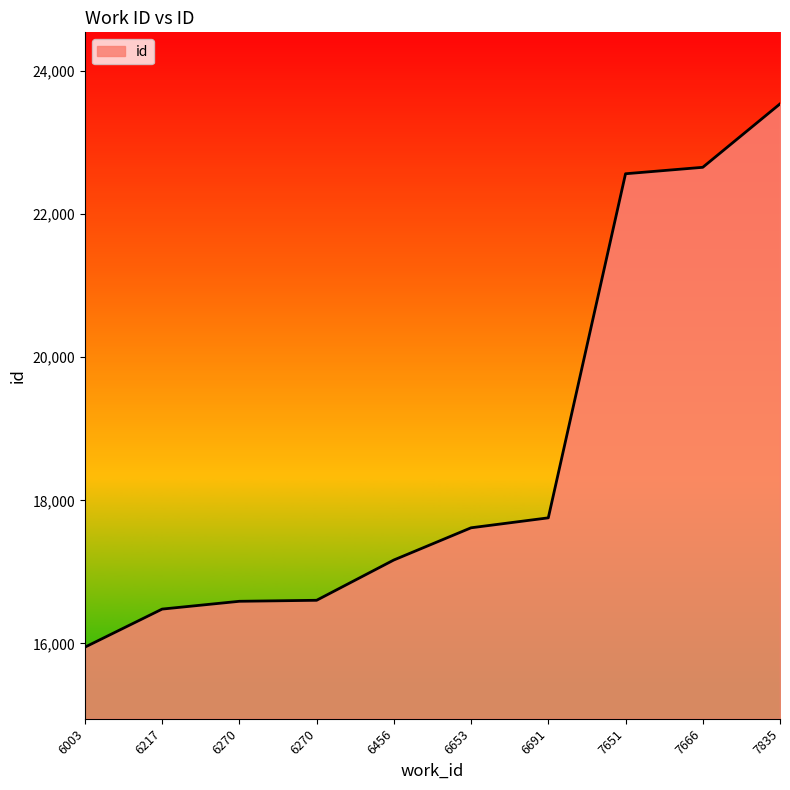

Does the chart display data point markers on the line(s)?

No